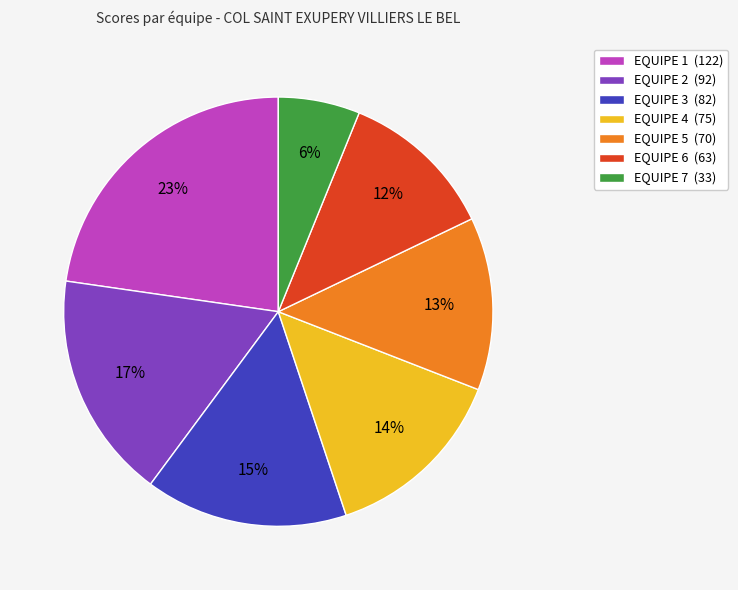

To the nearest percent, what percentage of the pie is EQUIPE 5?

13%